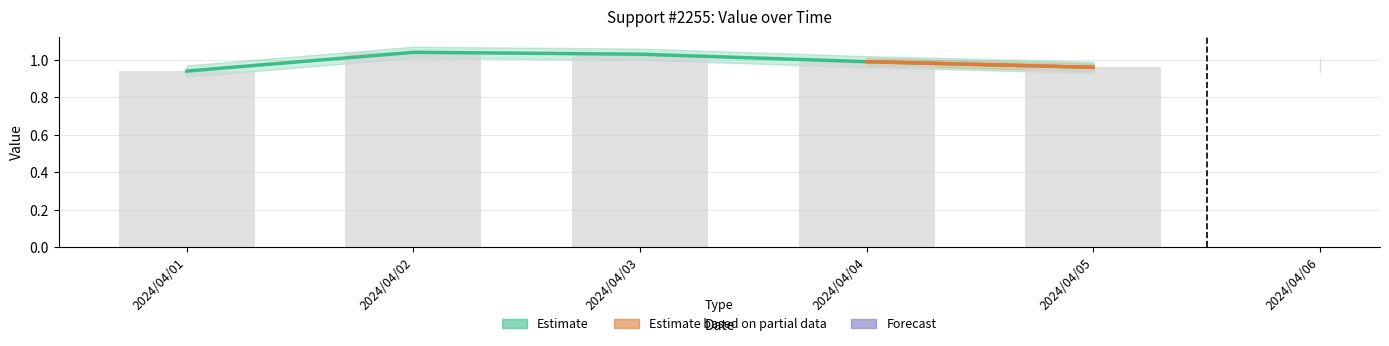

What is the approximate value at 2024/04/01?

0.9